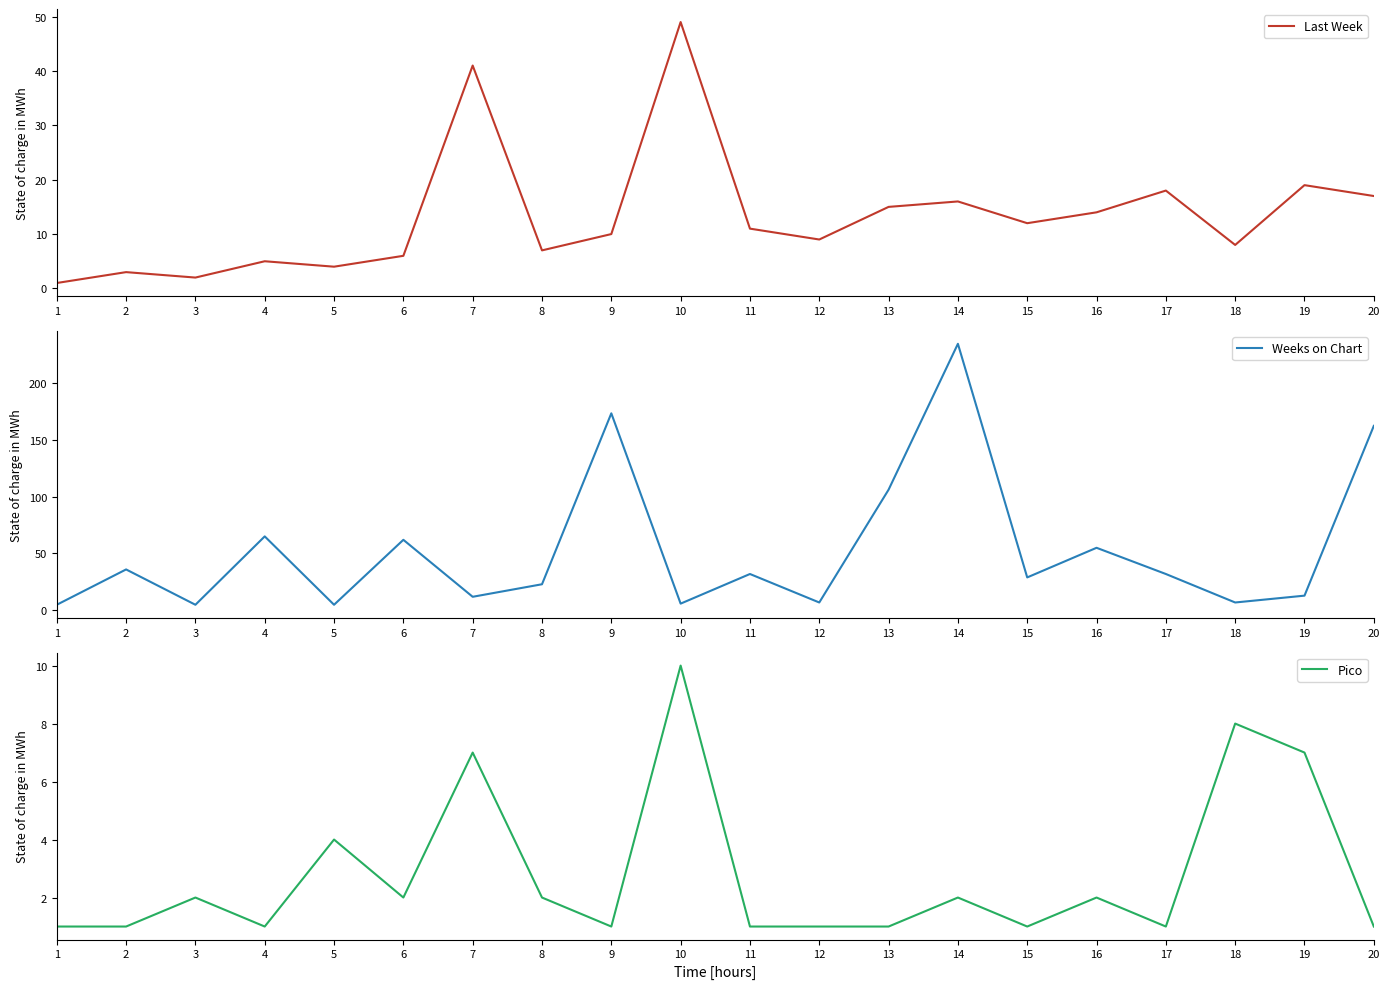

How many data points does each series have?

20